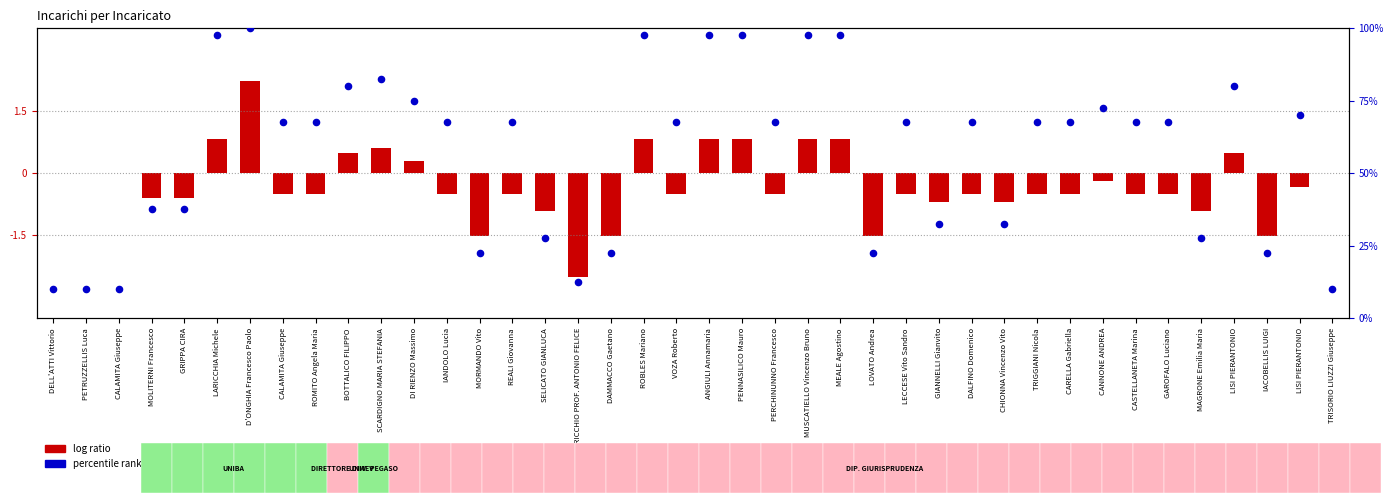

What is the total value across all series at SELICATO GIANLUCA?

26.6